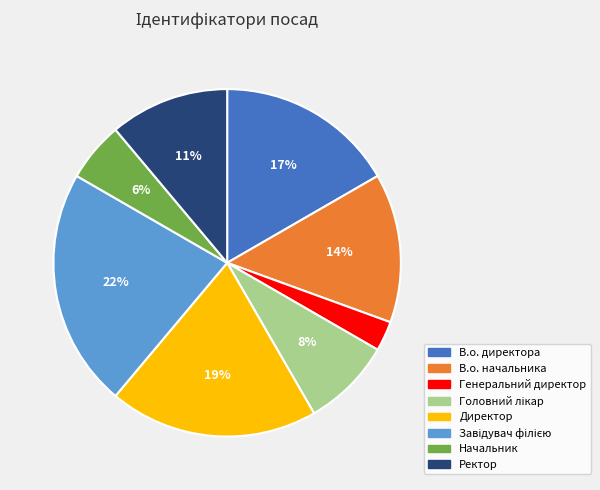

What is the smallest slice in the pie chart?

Генеральний директор